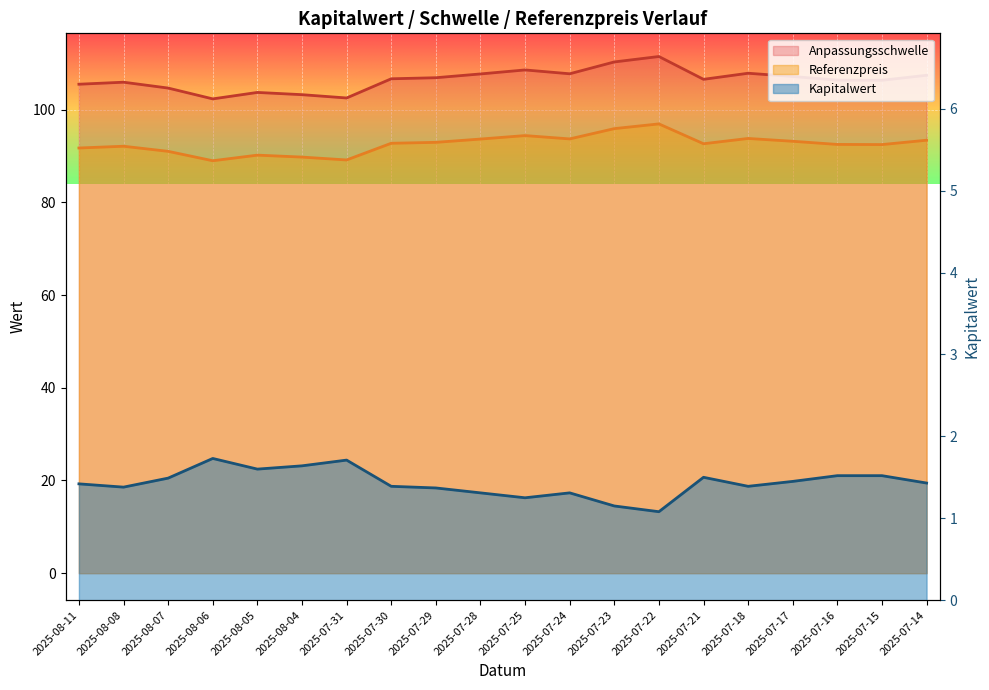

How many values in the Anpassungsschwelle series are below 106?

7